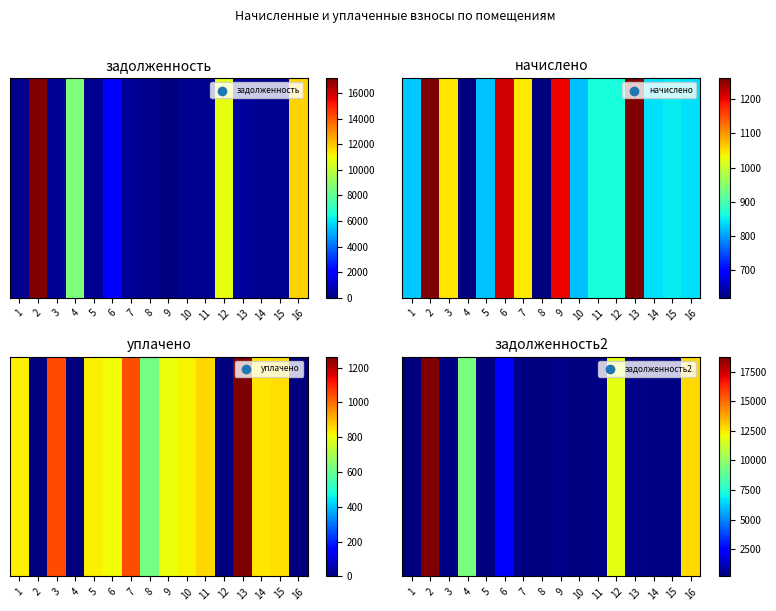

Which has a higher value, 7 or 10?

7